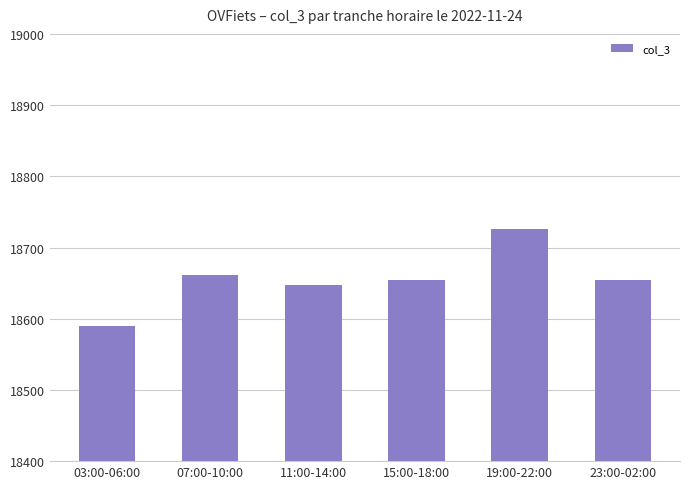

The value at 07:00-10:00 is 25510.2. True or false?

False